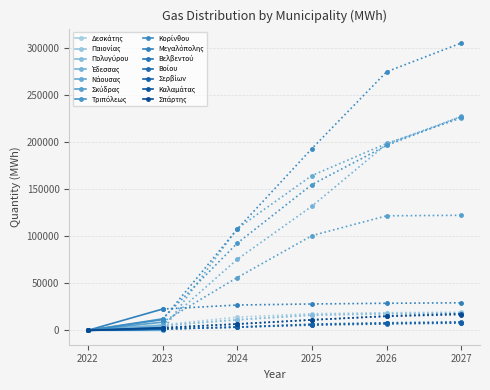

Is this an area chart (filled region under the line)?

No